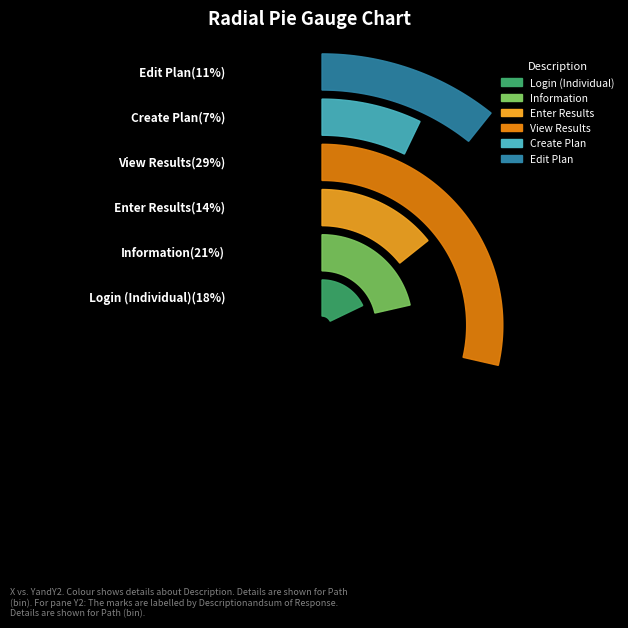

What is the ratio of the value at Edit Plan to the value at Information?

0.5